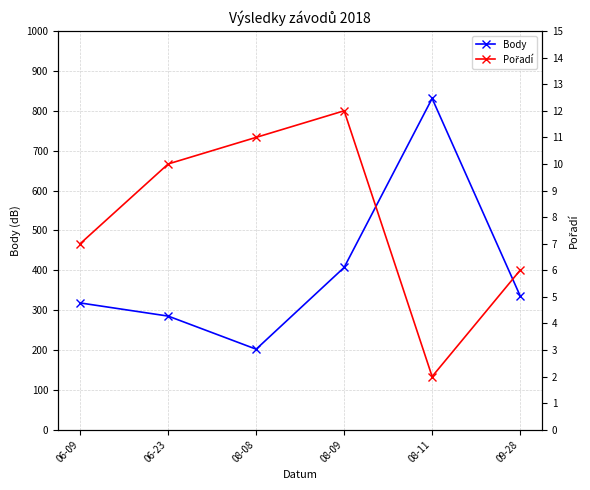

Which has a higher value, 08-11 or 06-09?

08-11